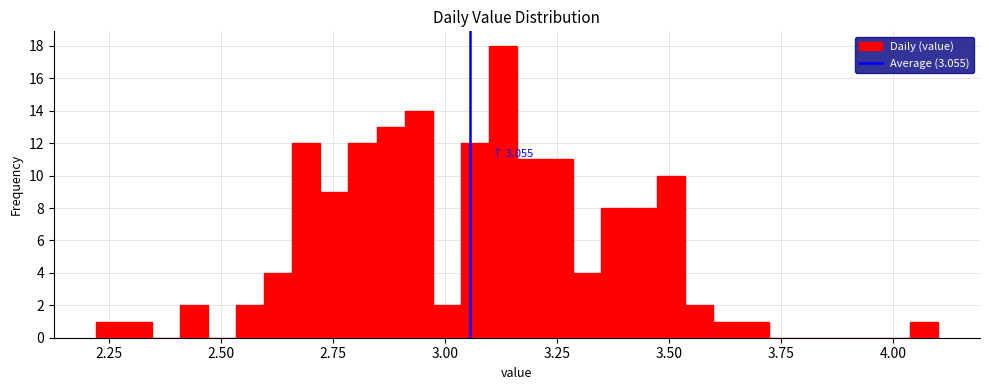

Around what value on the x-axis is the tallest bar? Give the approximate position of its centre, as read against the axis.

3.15